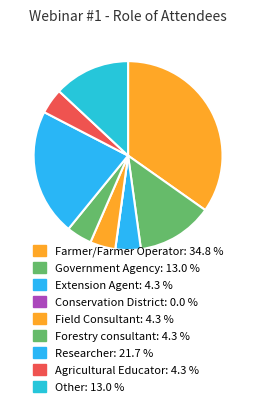

To the nearest percent, what percentage of the pie is Government Agency?

13%